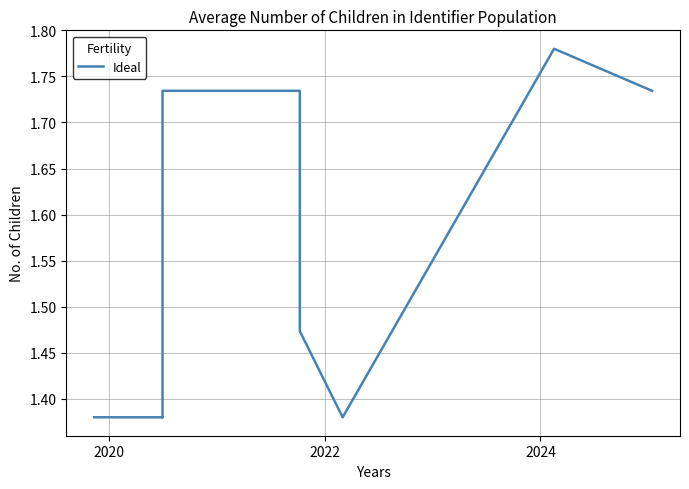

True or false: the data has more than 1 interior local peaks.

True